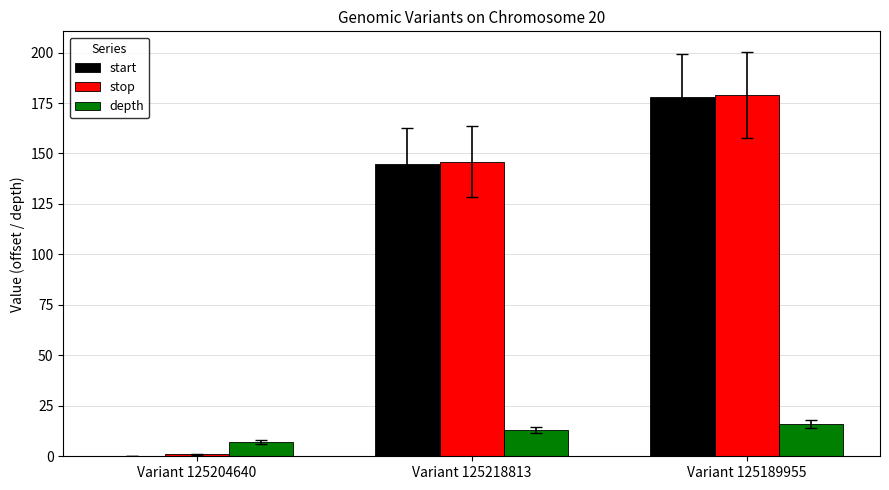

What is the total value across all series at Variant 125218813?

304